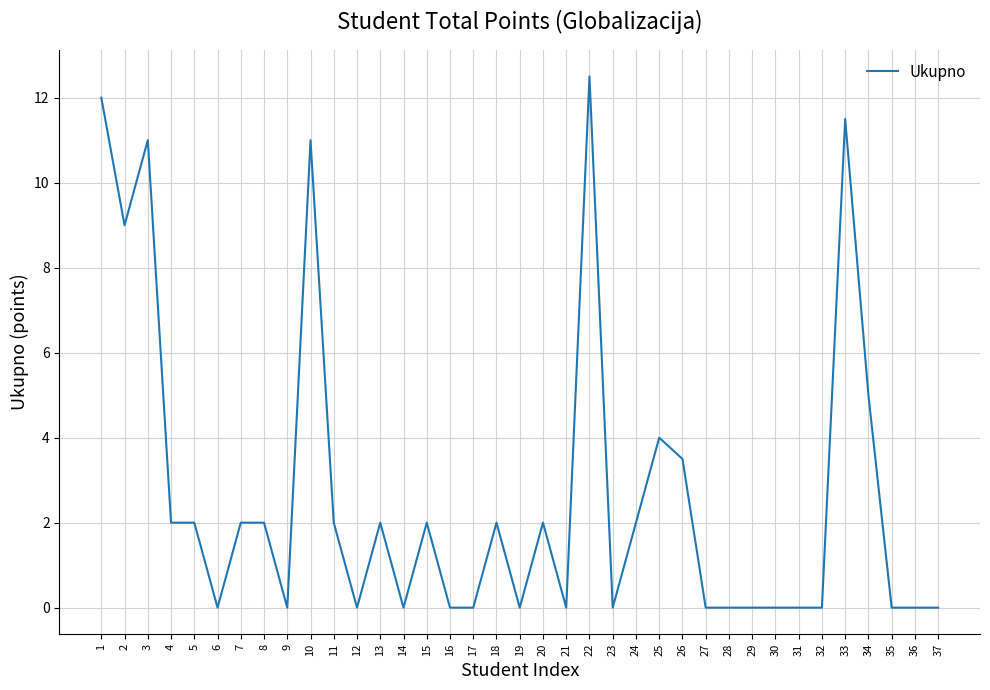

Where is the first local maximum?

3